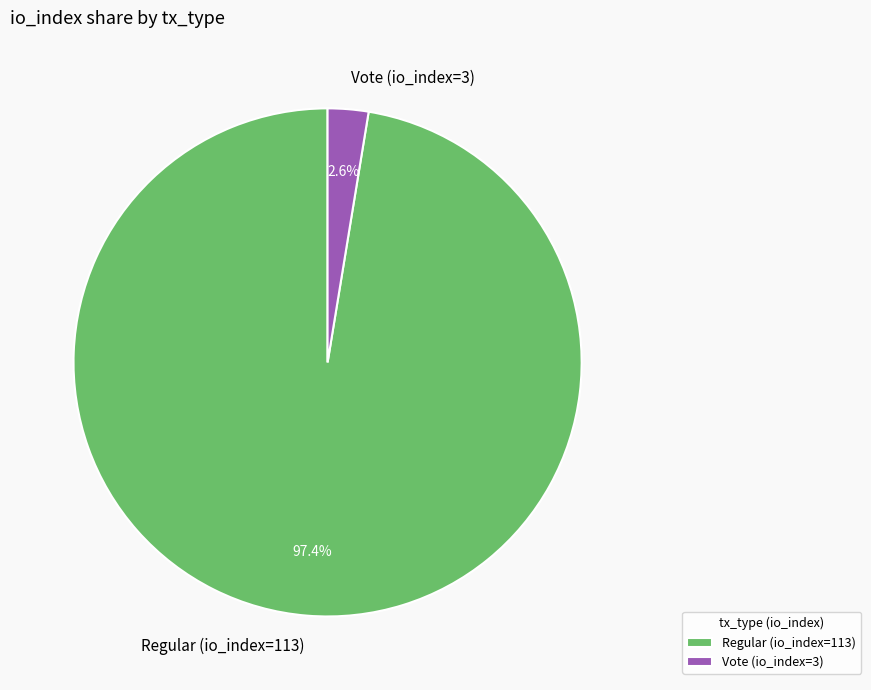

Between Vote (io_index=3) and Regular (io_index=113), which is larger?

Regular (io_index=113)